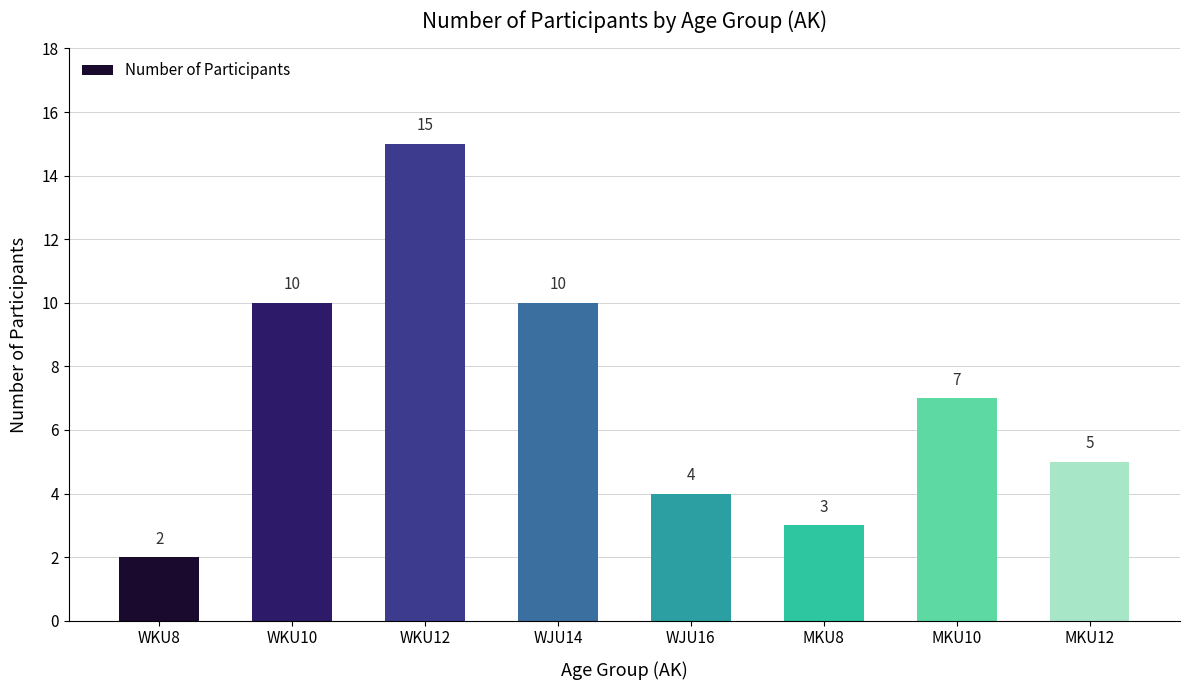

Reading left to right, extract all data points from this chart.

WKU8=2	WKU10=10	WKU12=15	WJU14=10	WJU16=4	MKU8=3	MKU10=7	MKU12=5